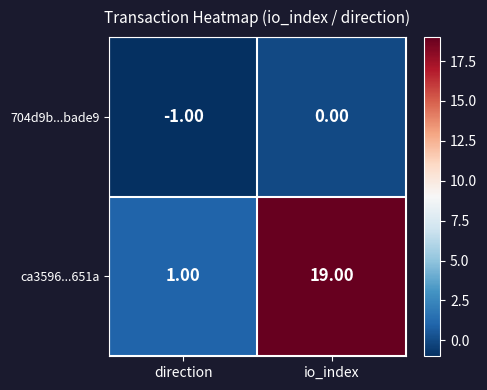

List the series in order of their peak value, highest first.

ca3596...651a, 704d9b...bade9